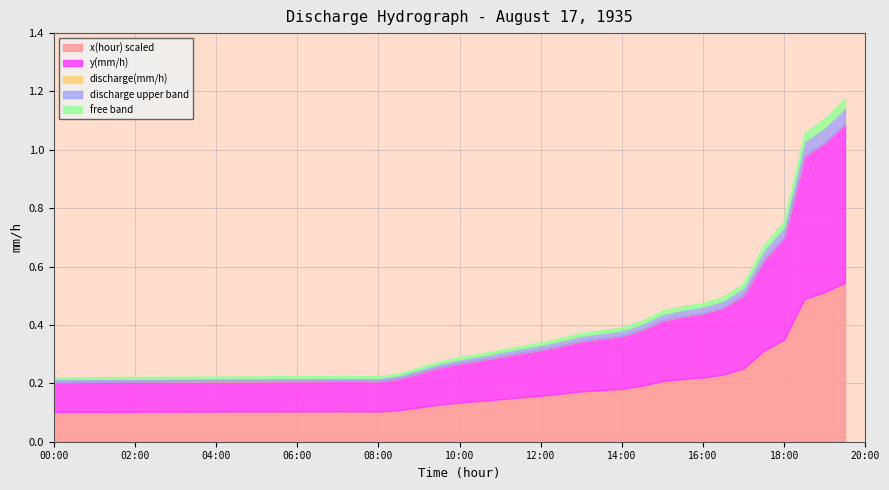

In y(mm/h), how many points are higher than both neighbors (excluding endpoints)?

1